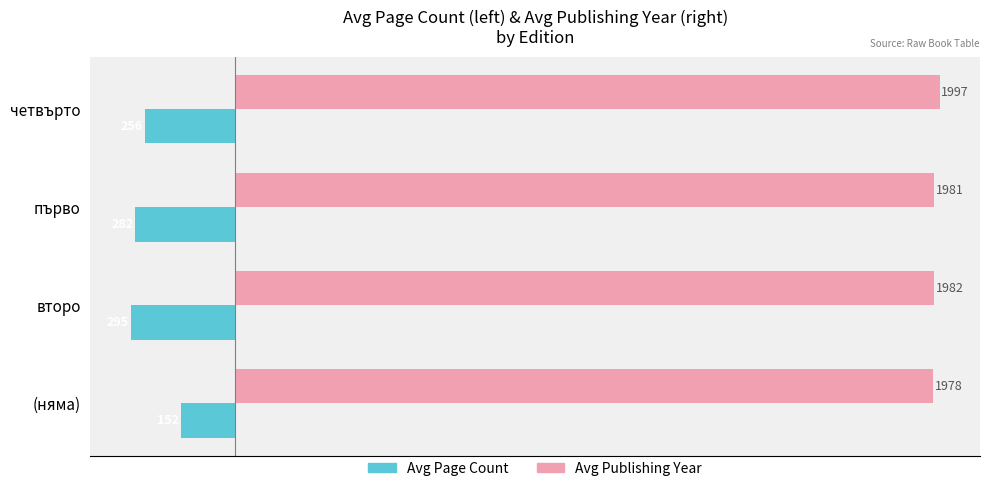

What is the greatest value displayed?

1997.0